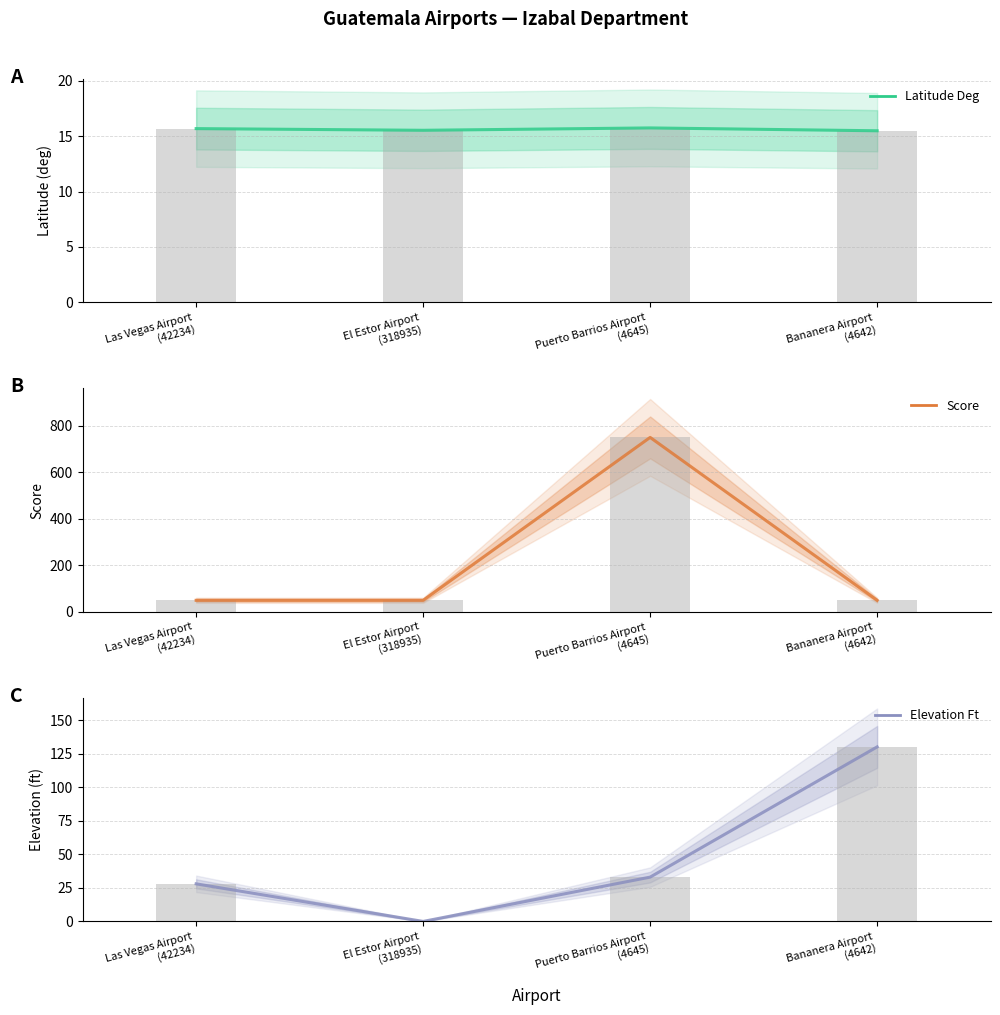

At which label does Elevation Ft reach its minimum?

El Estor Airport
(318935)